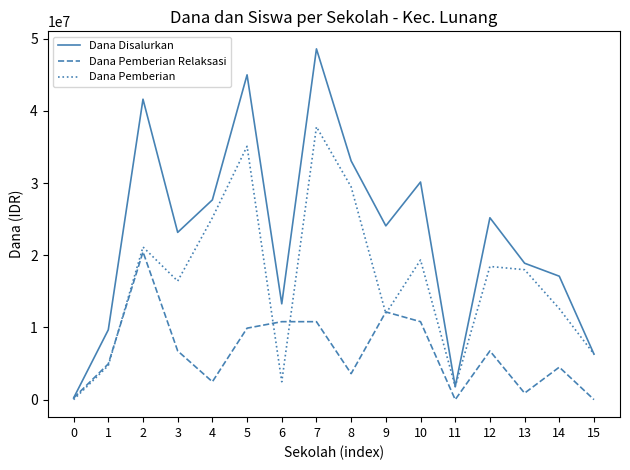

List the series in order of their peak value, highest first.

Dana Disalurkan, Dana Pemberian, Dana Pemberian Relaksasi